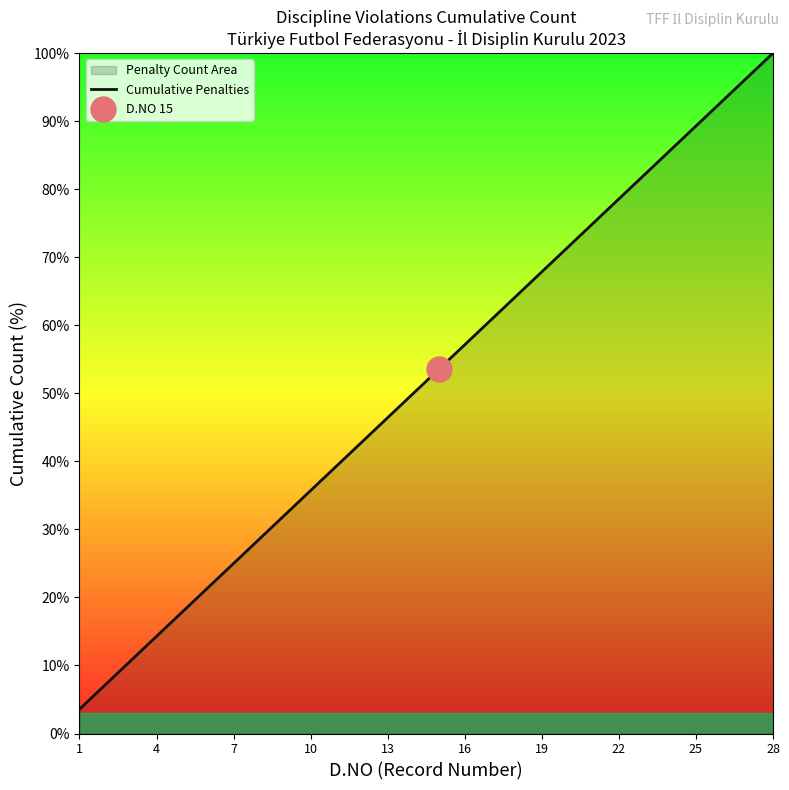

The Cumulative Penalties series shows 62.9 at 10. True or false?

False